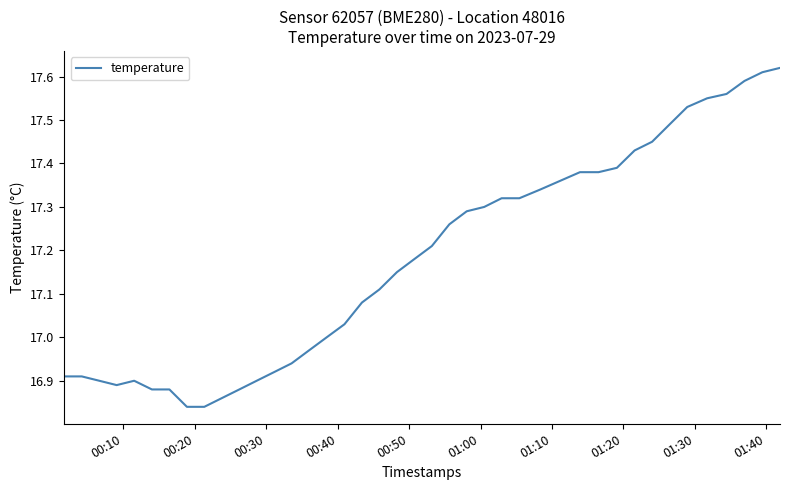

What is the difference between the maximum and minimum values?

0.8